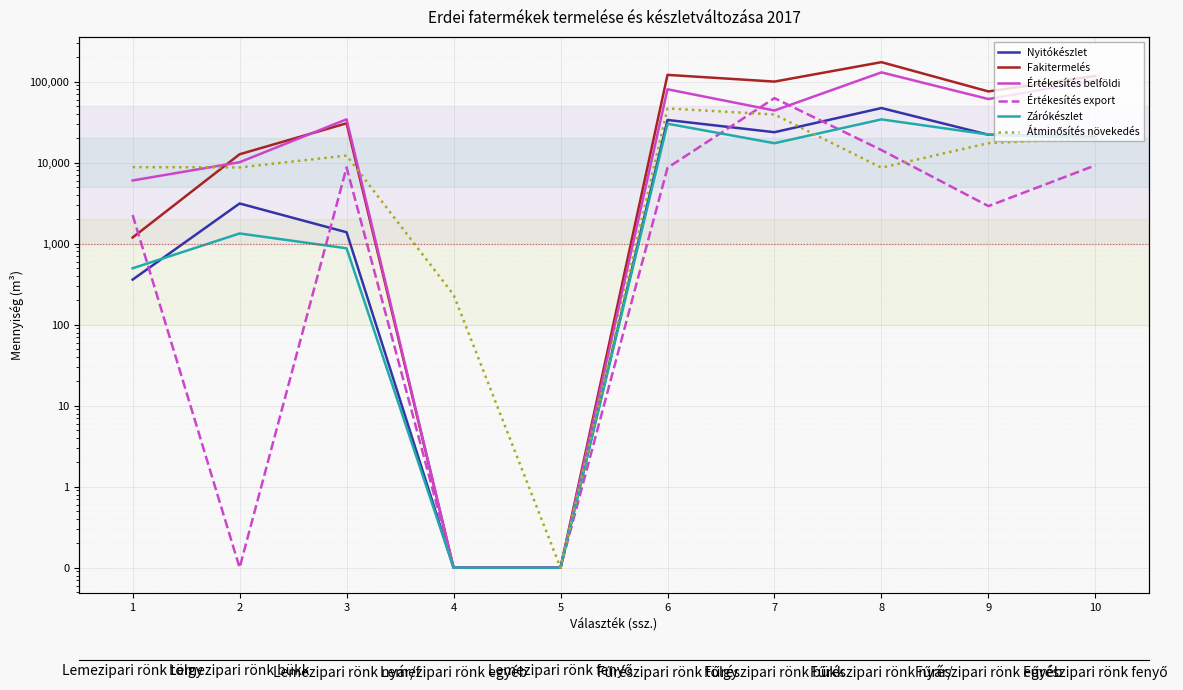

Where is Értékesítés belföldi nearest to the value 65065?

9